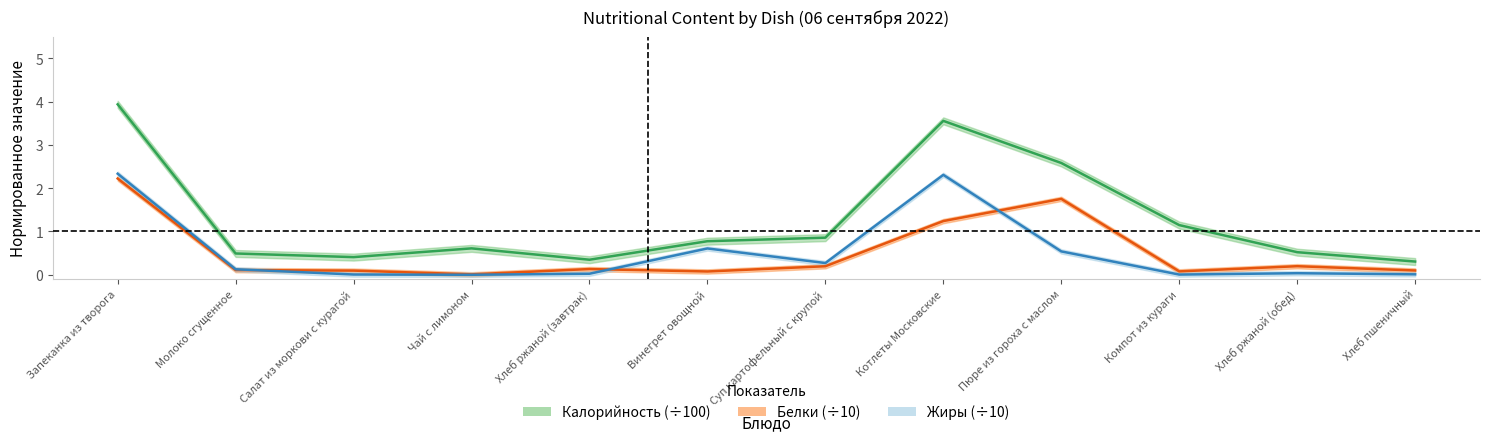

Which series changed the most between Салат из моркови с курагой and Винегрет овощной?

Жиры